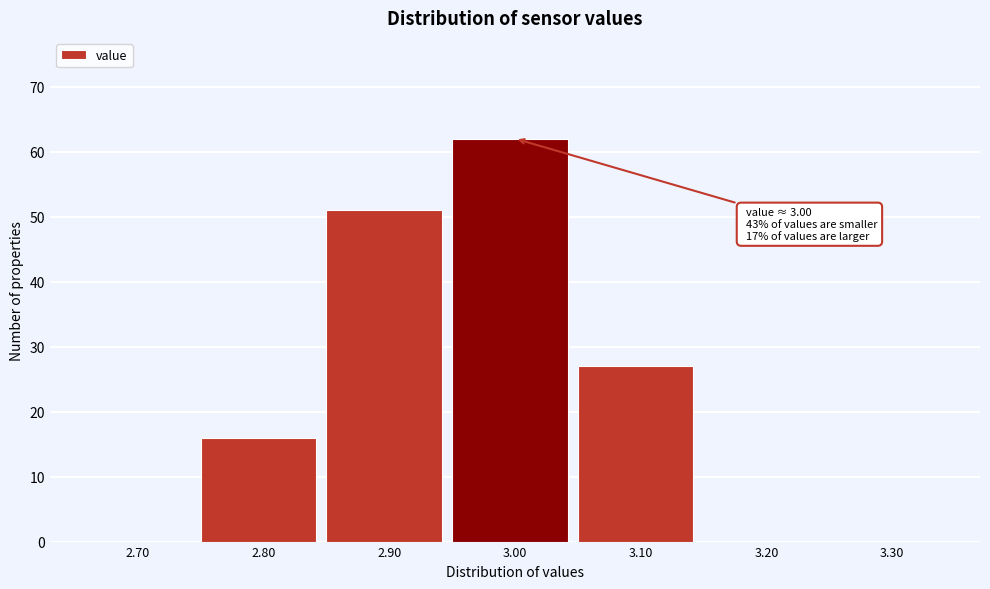

Which range on the x-axis has the tallest bar?

2.95 to 3.05